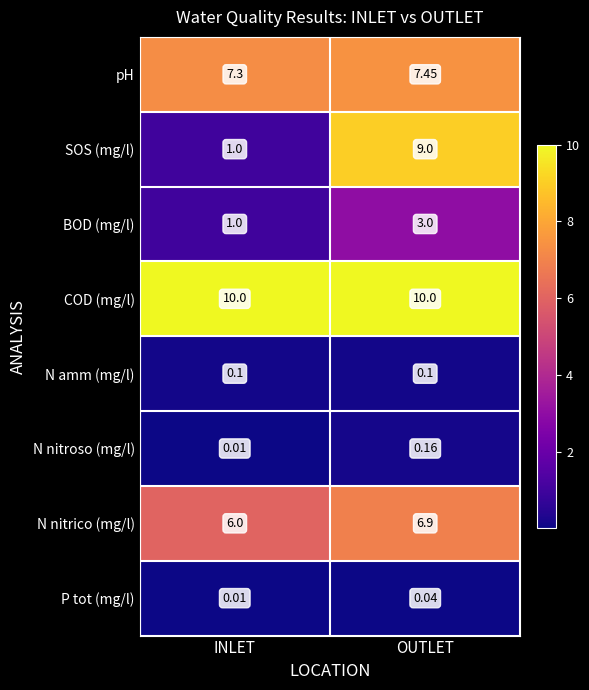

What is the maximum value shown in the chart?

10.0